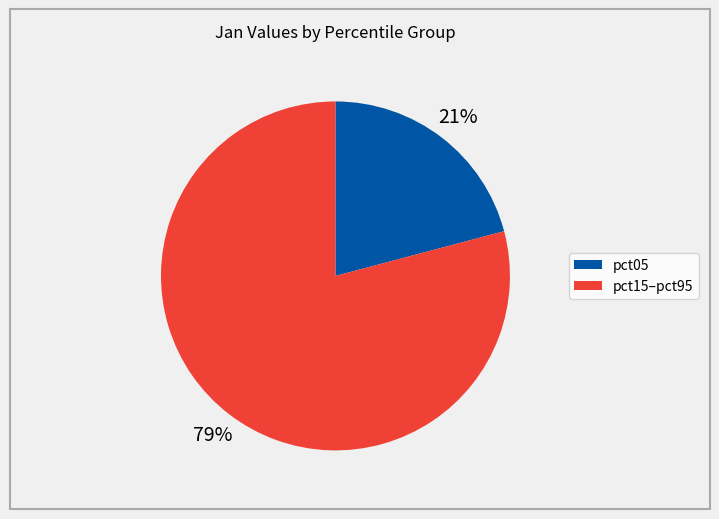

To the nearest percent, what is the difference between the largest and smallest slice percentages?

58%